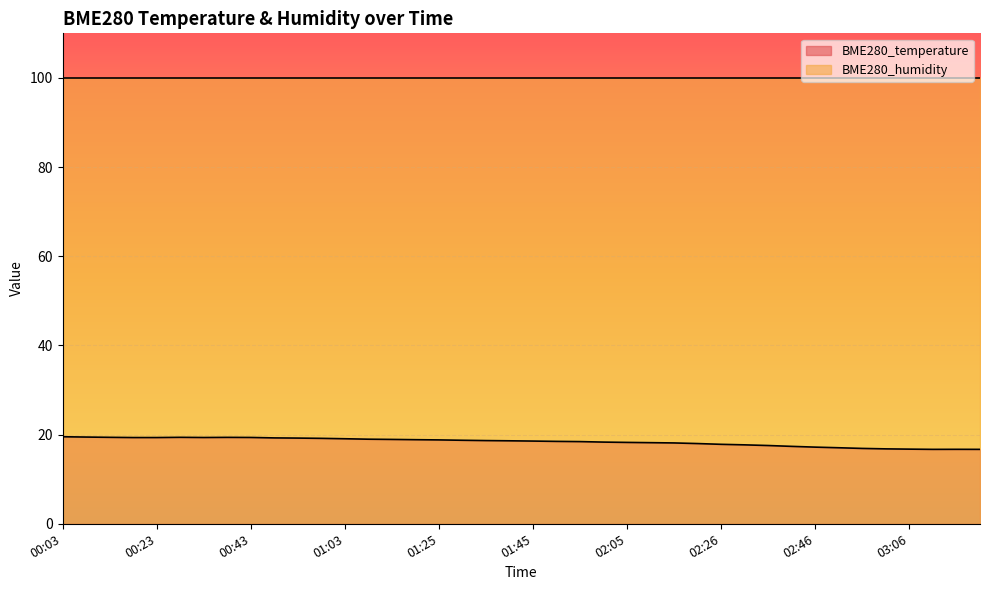

Is it true that the value at 03:01 is 16.8?

True